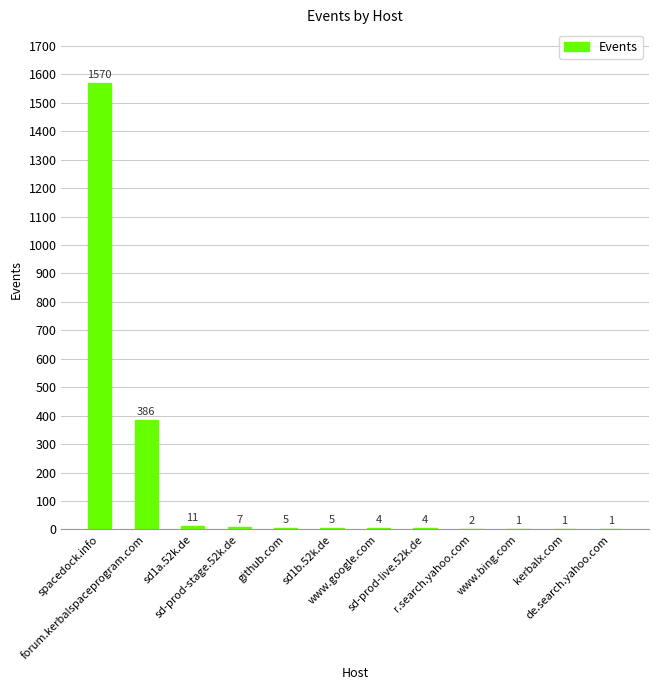

Does the chart contain stacked bars?

No